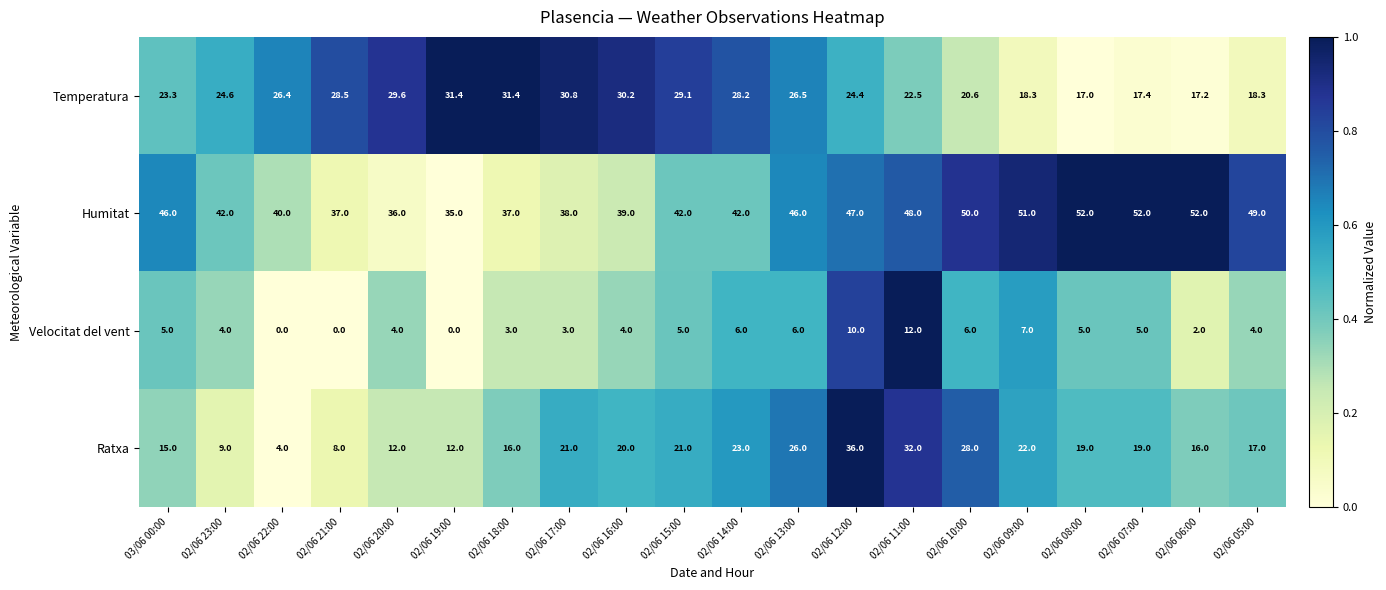

Rank the series by their maximum value, from highest to lowest.

Humitat, Ratxa, Temperatura, Velocitat del vent